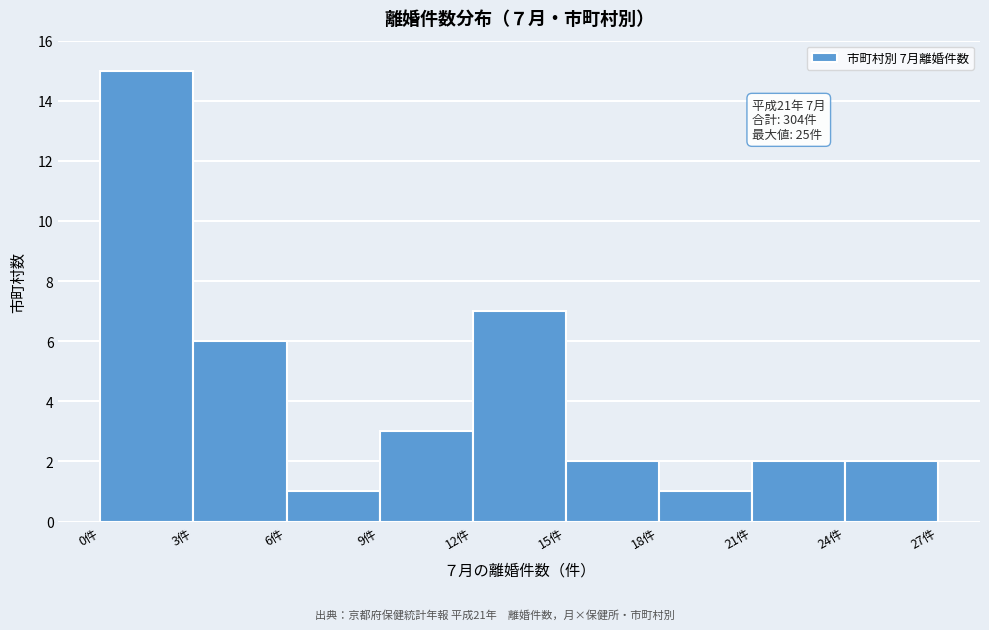

Which range on the x-axis has the tallest bar?

0 to 3